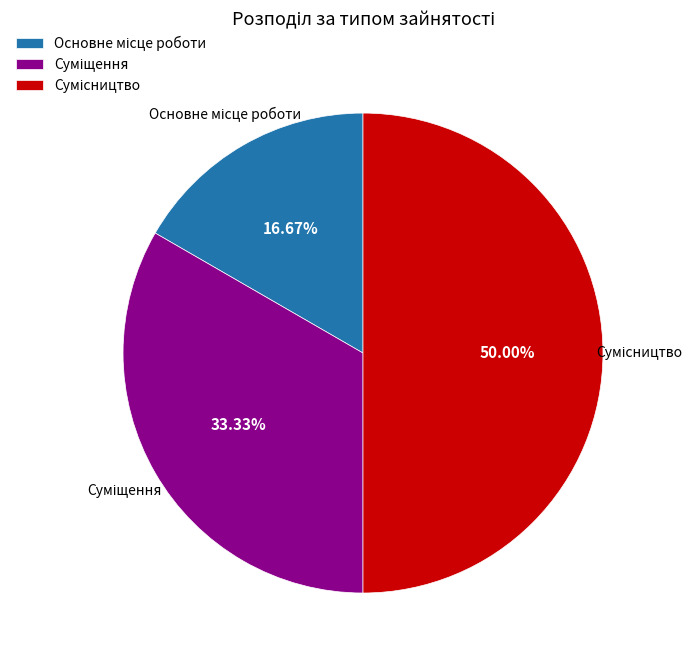

To the nearest percent, what is the combined percentage of Сумісництво and Основне місце роботи?

67%